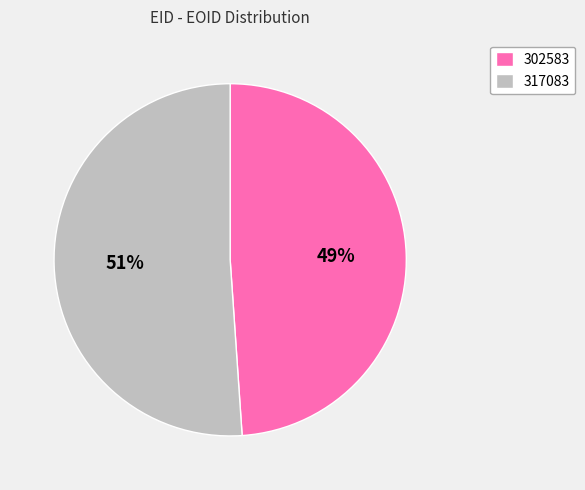

Is 302583 the majority of the pie?

No